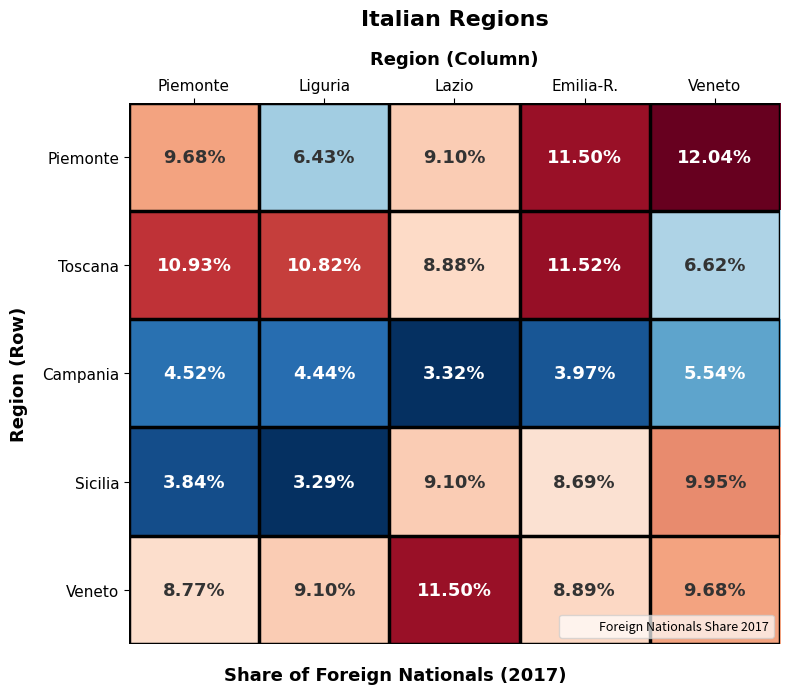

At which category is the sum across all series the highest?

Emilia-R.